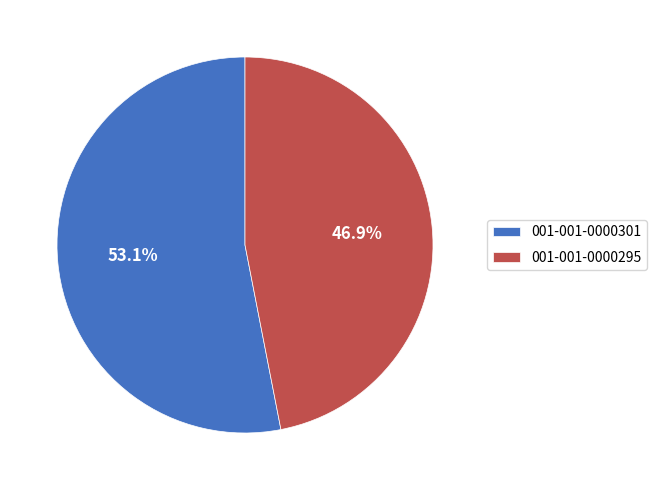

How many slices are in this pie chart?

2